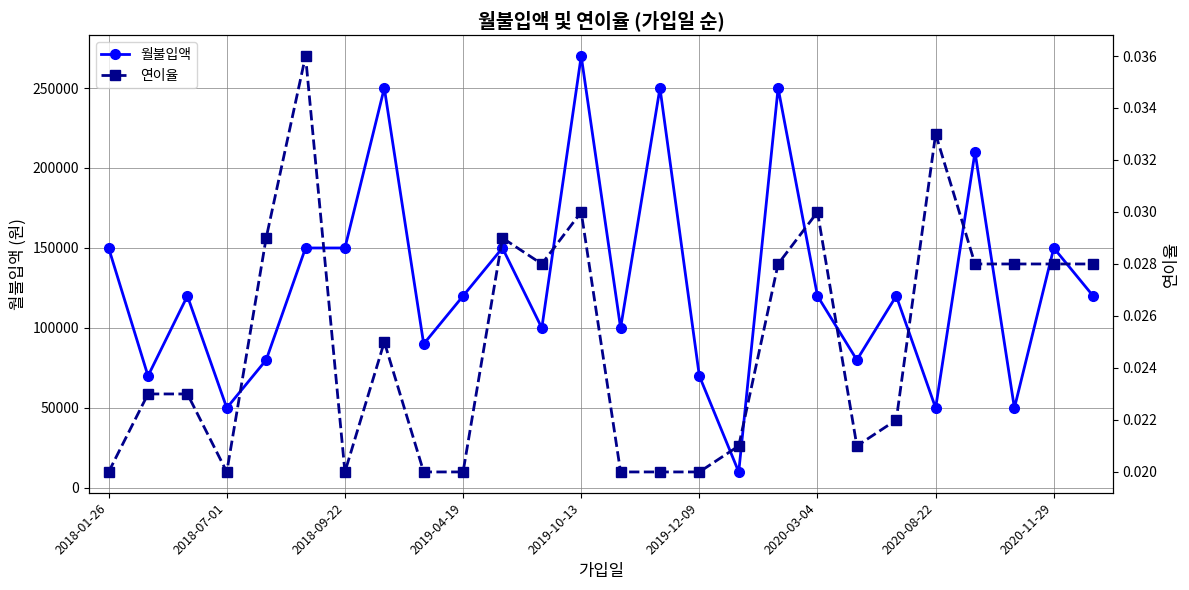

What are all the series names shown in the legend?

월불입액, 연이율